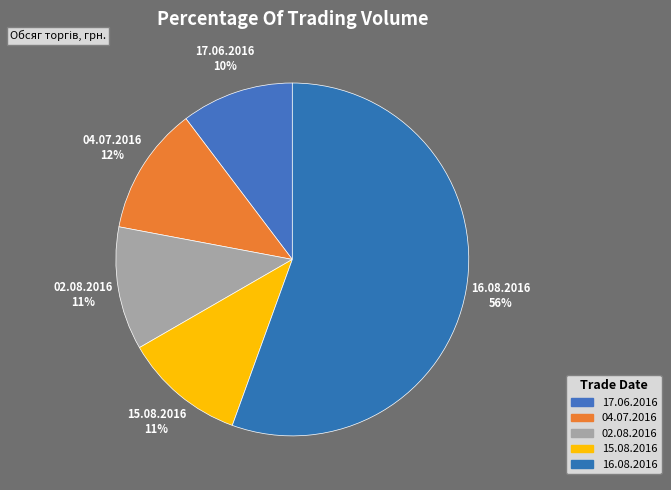

Is the sum of 17.06.2016 and 15.08.2016 greater than half?

No